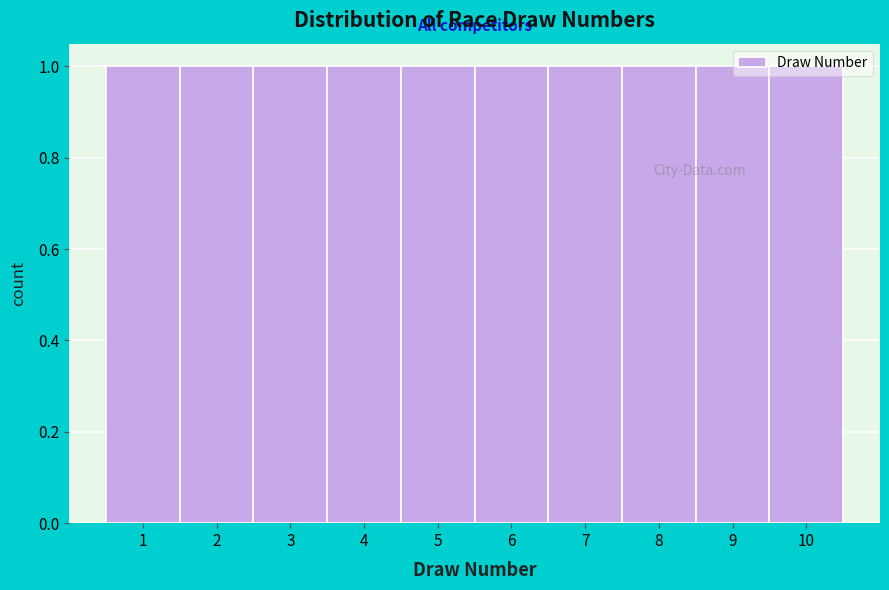

What is the height of the bar covering 8.5 to 9.5 on the x-axis? The values are not printed on the chart, so give them approximately, as read against the axis.

1